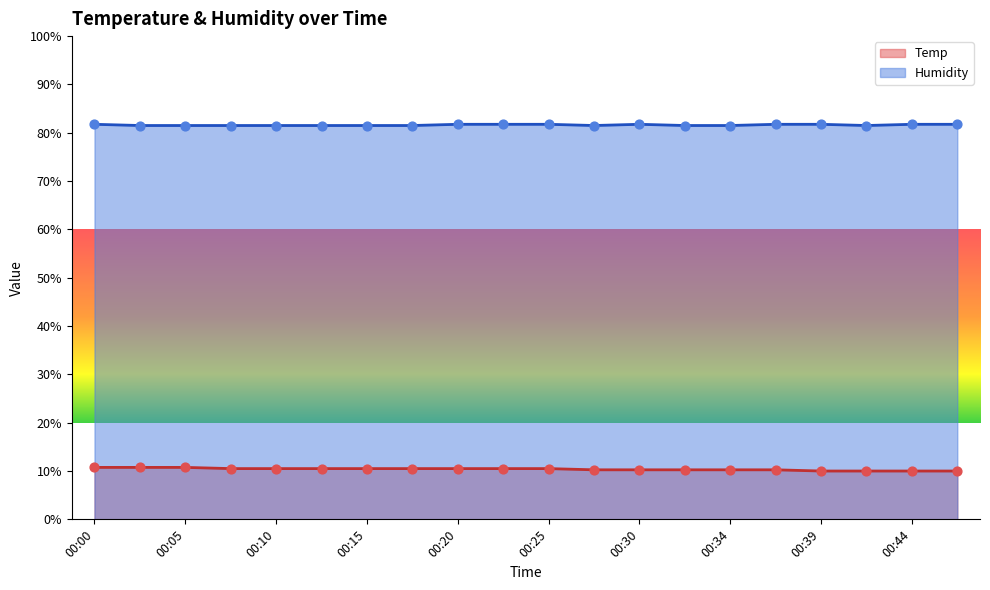

At which category is the sum across all series the highest?

00:00